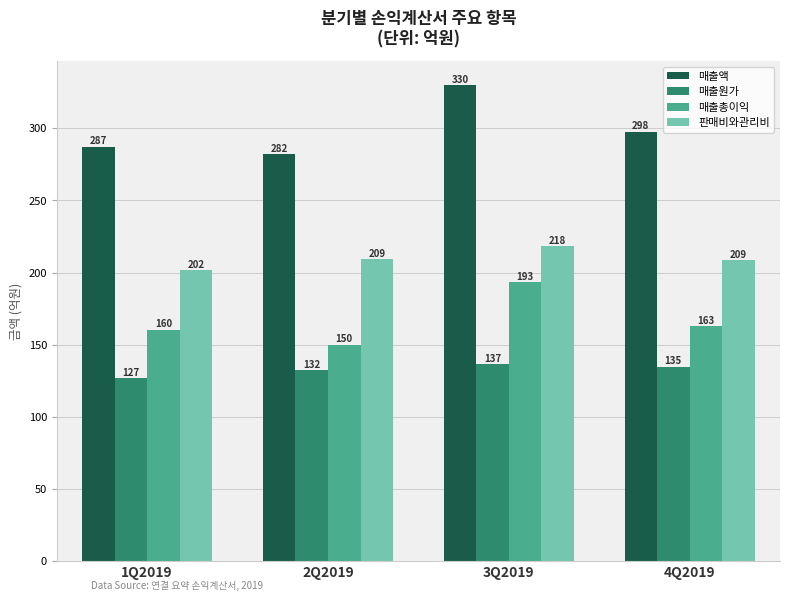

How many values in the 매출원가 series are below 134?

2